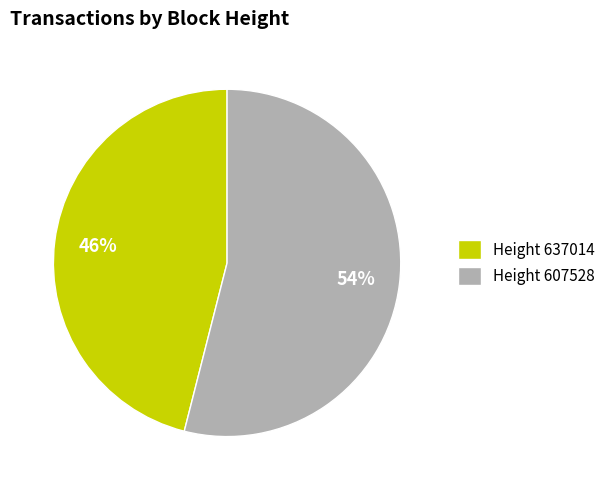

Rank the categories by value from lowest to highest.

Height 637014, Height 607528